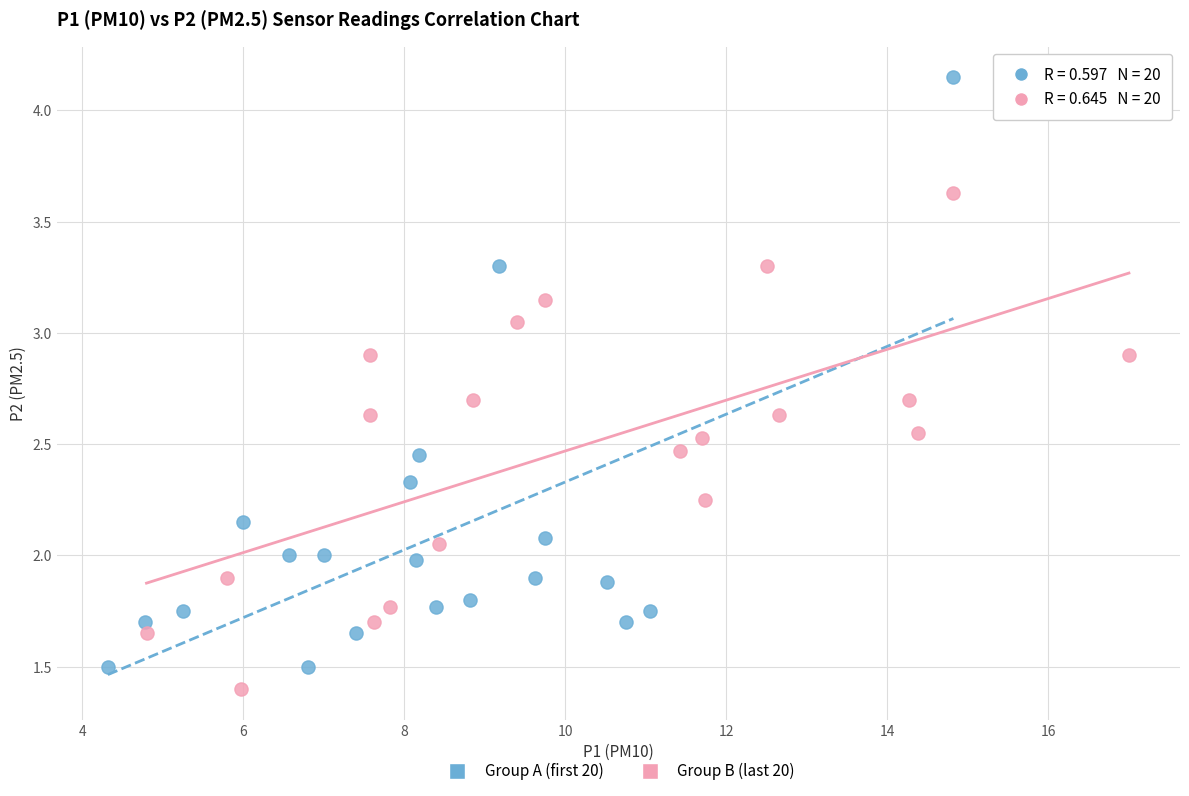

What are all the series names shown in the legend?

Group A (first 20), Group B (last 20)